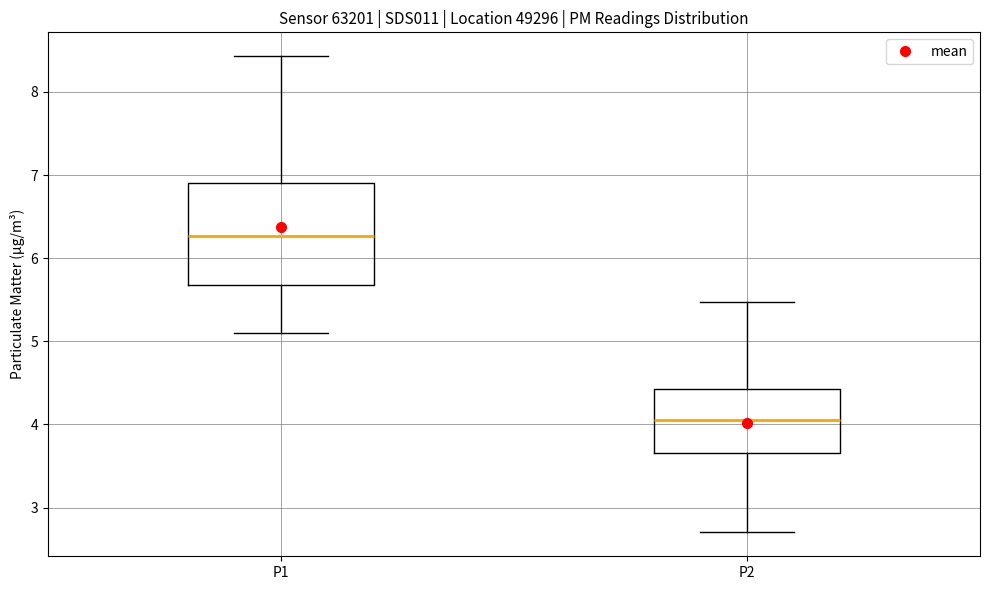

Which box's median line is the highest?

P1